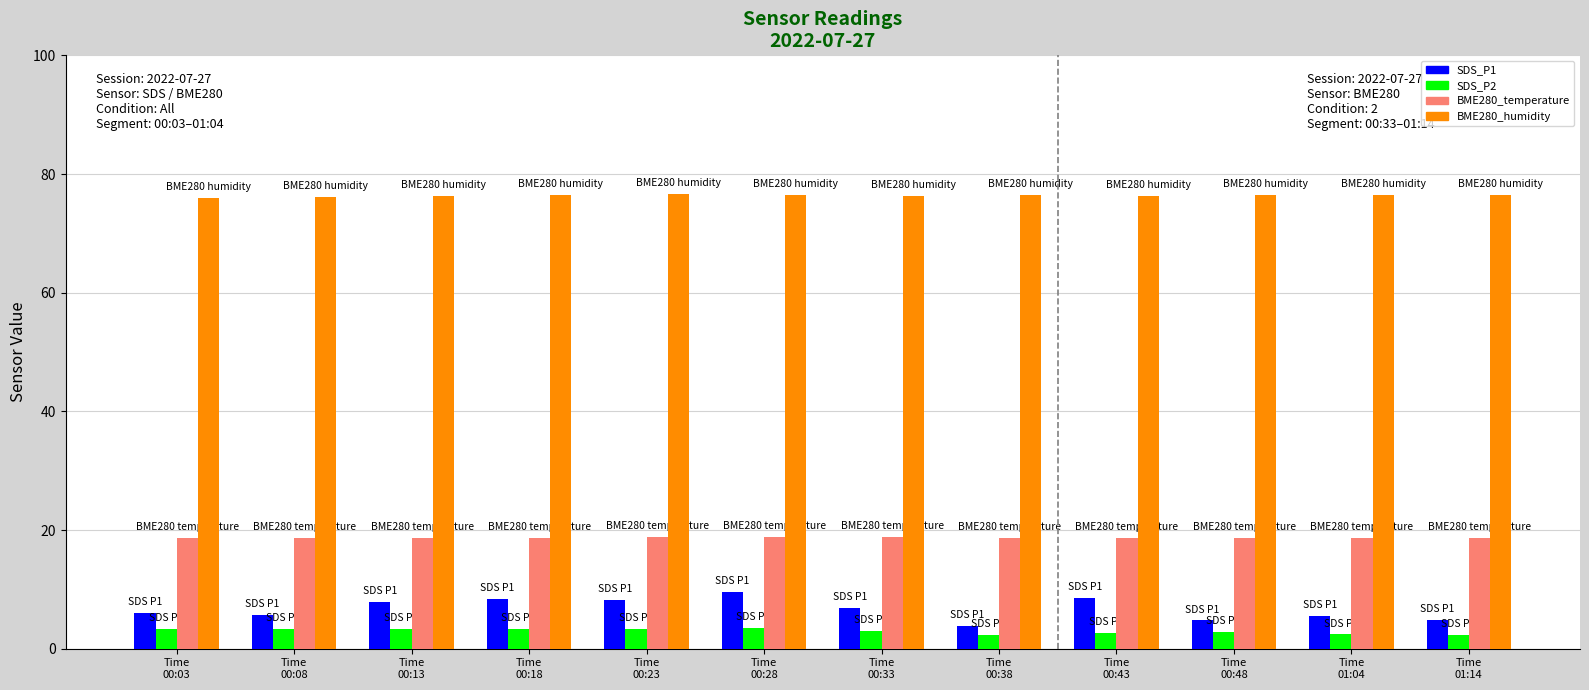

What is the sum of all BME280_temperature values?

224.4